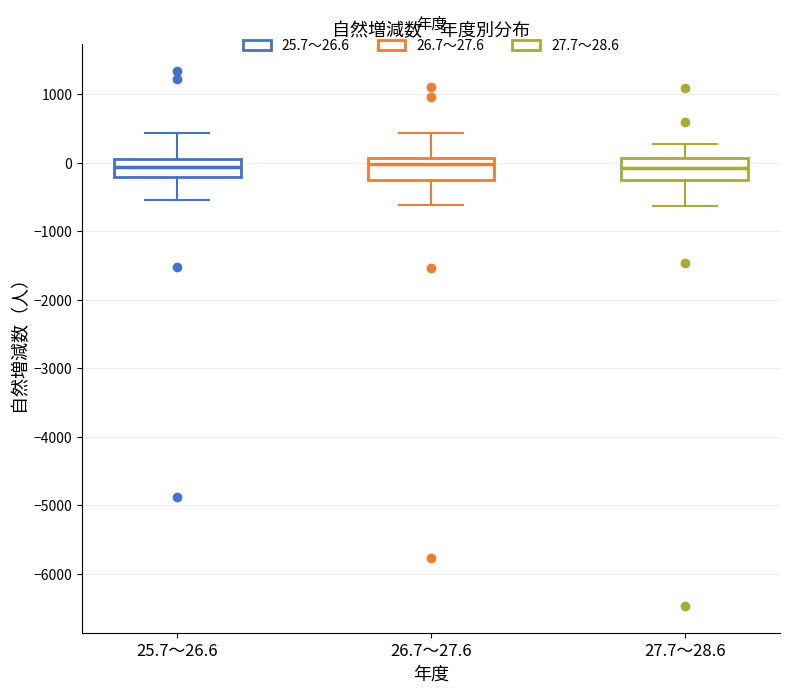

Where is the upper edge of the box for 25.7～26.6 on the y-axis? The values are not printed on the chart, so give them approximately, as read against the axis.

100